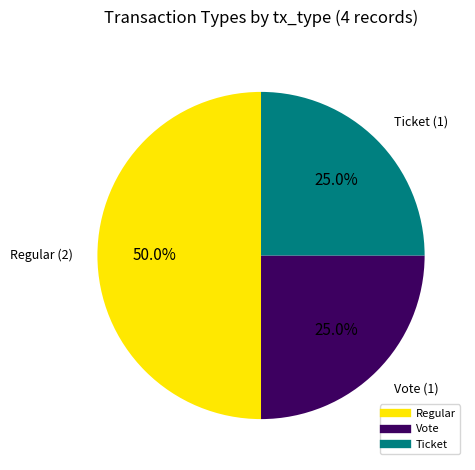

To the nearest percent, what portion does Ticket represent?

25%